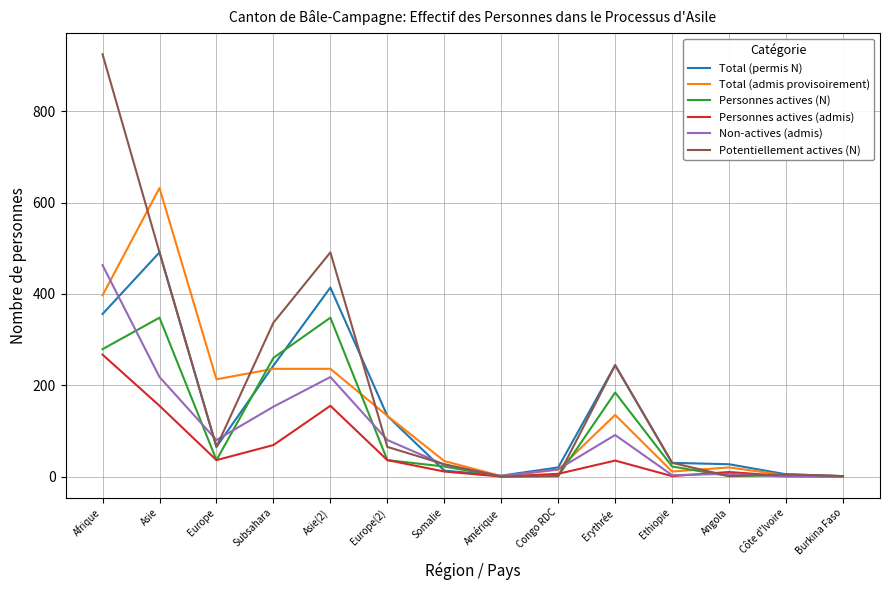

What is the highest value of the Potentiellement actives (N) series?

925